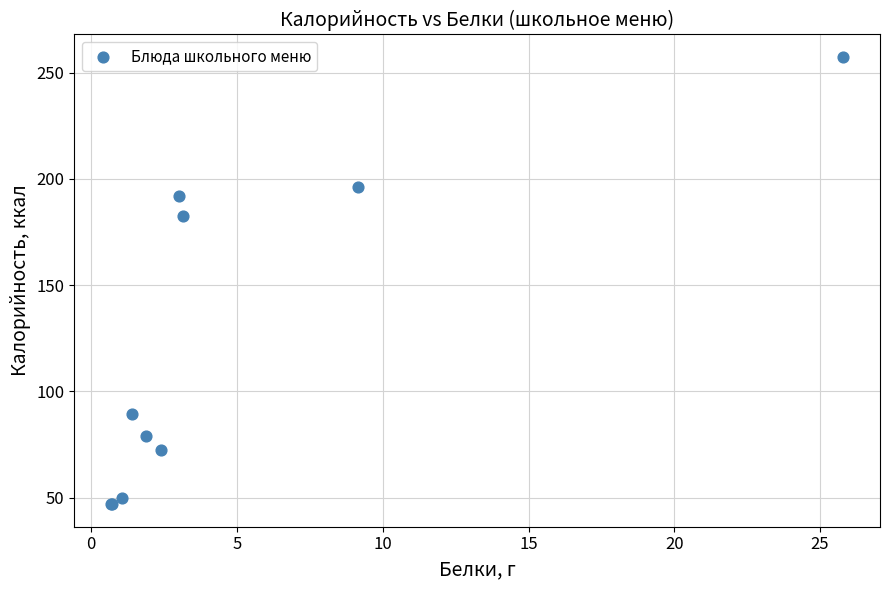

What Y value in the scatter plot is closest to 152?

182.5